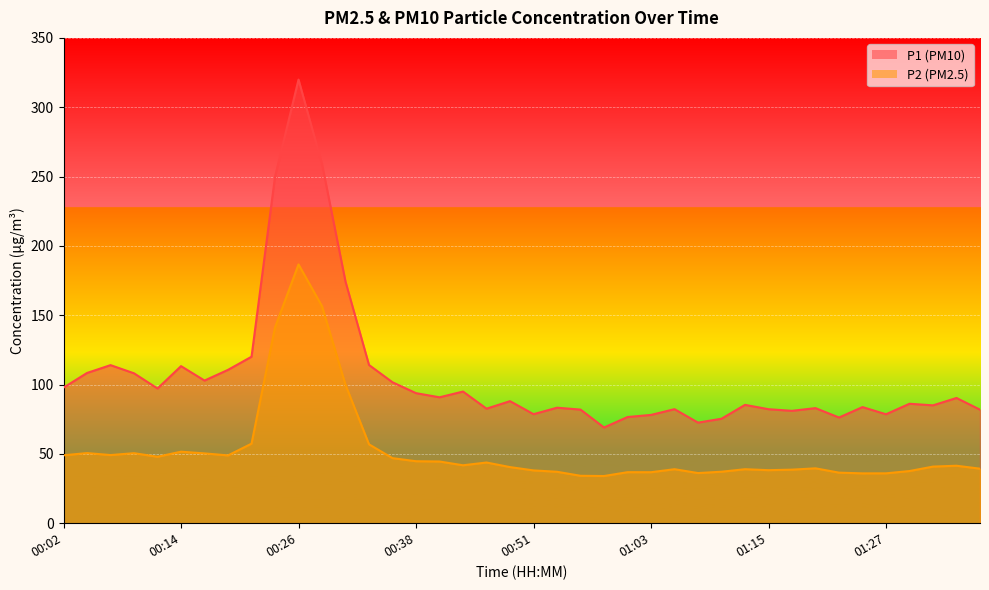

What position from the left is 00:53?

22